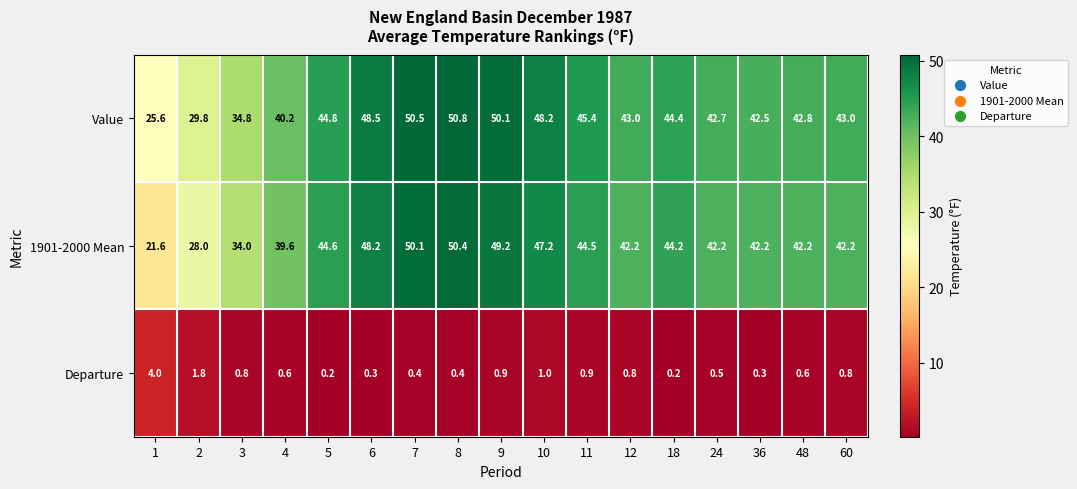

How many series are shown in this chart?

3